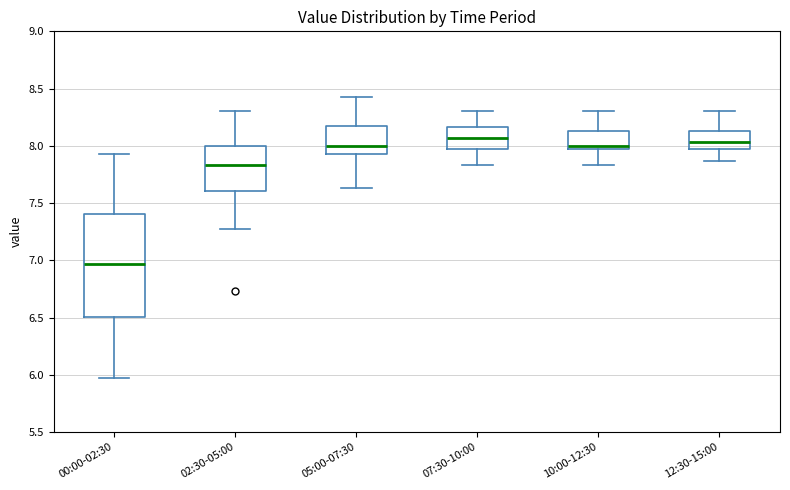

Reading left to right, transcribe this box plot: for each box, give where its median line is, the range the box spans, and where its two whiskers end, as read against the y-axis. The values are not printed on the chart, so give them approximately, as read against the axis.

00:00-02:30: median 6.95, box 6.50 to 7.40, whiskers 5.95 to 7.95
02:30-05:00: median 7.85, box 7.60 to 8.00, whiskers 7.25 to 8.30
05:00-07:30: median 8.00, box 7.95 to 8.15, whiskers 7.65 to 8.45
07:30-10:00: median 8.05, box 7.95 to 8.15, whiskers 7.85 to 8.30
10:00-12:30: median 8.00, box 7.95 to 8.15, whiskers 7.85 to 8.30
12:30-15:00: median 8.05, box 7.95 to 8.15, whiskers 7.85 to 8.30